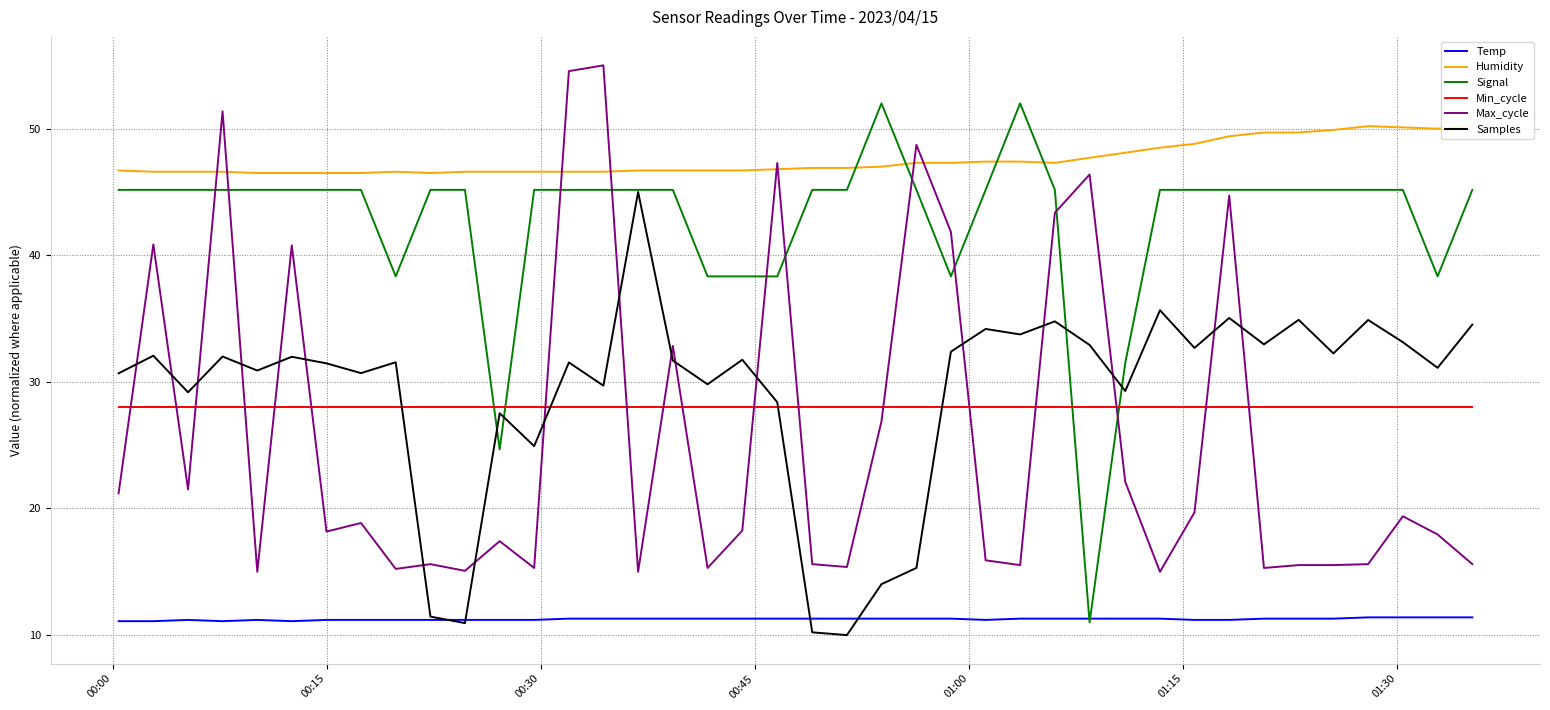

How many lines are shown in the chart?

6